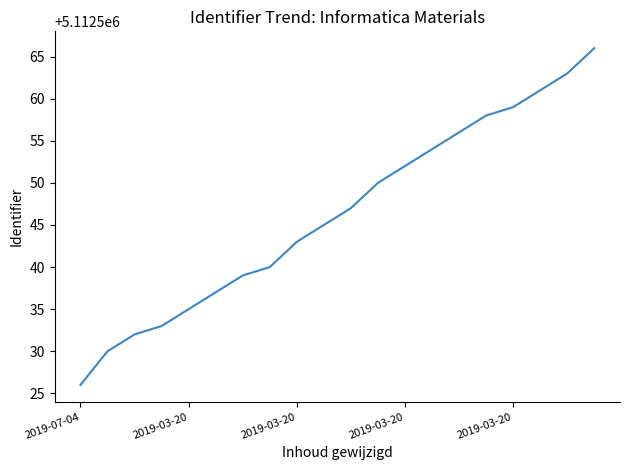

What is the greatest value displayed?

5112566